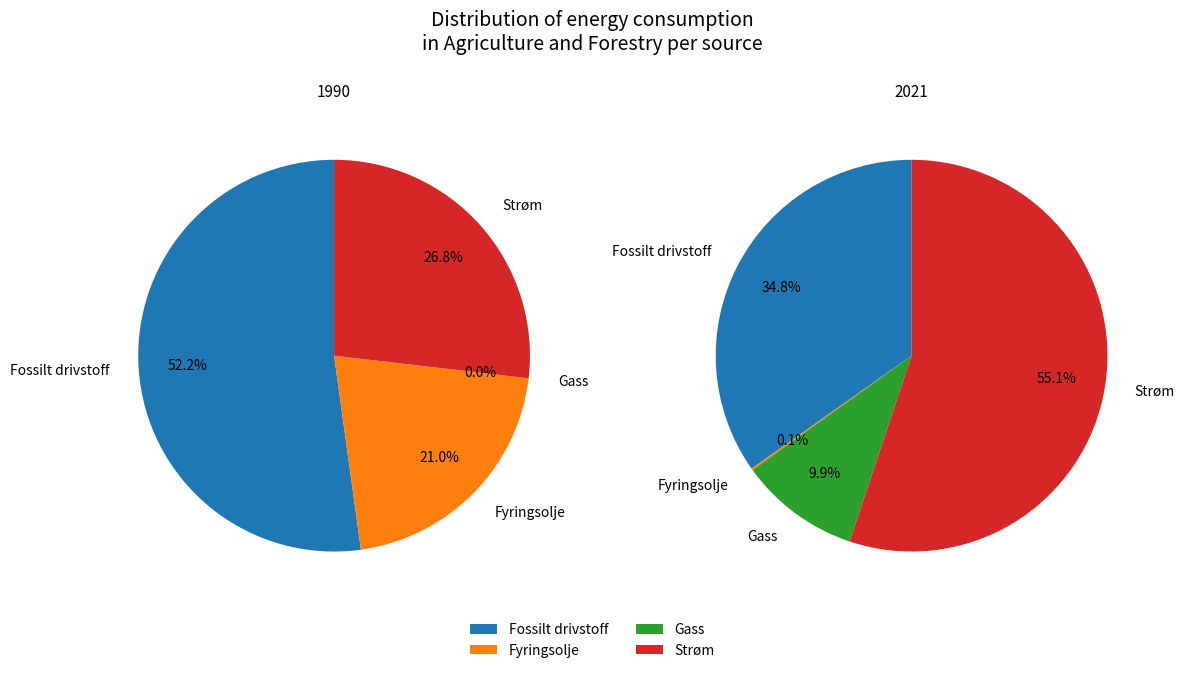

Combined, what portion of the pie is Fossilt drivstoff and Strøm?

79.0%